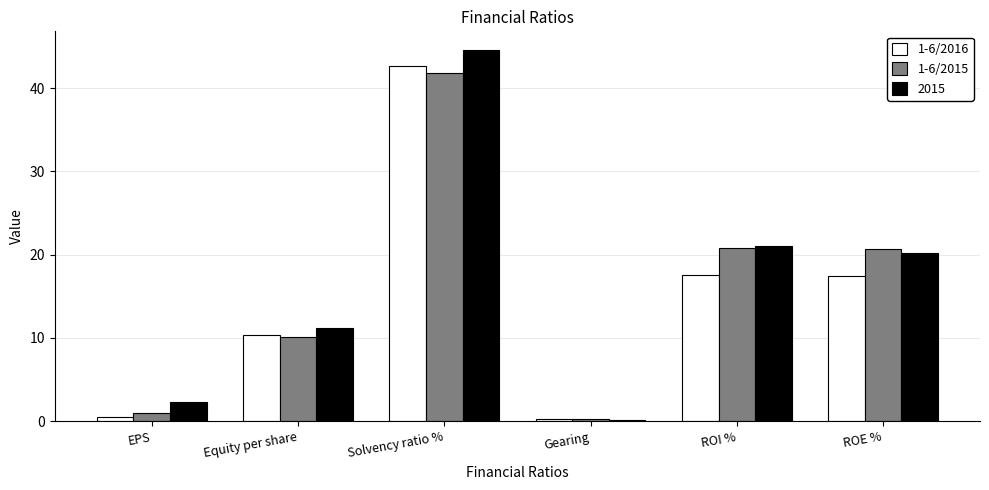

What is the spread (max minus min) of values at Solvency ratio %?

2.8